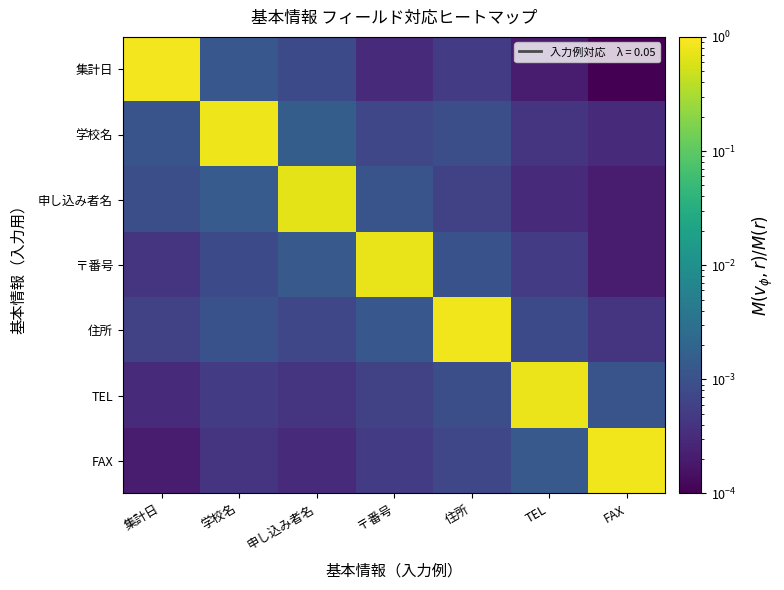

List the series in order of their peak value, highest first.

集計日, FAX, 住所, 学校名, TEL, 〒番号, 申し込み者名